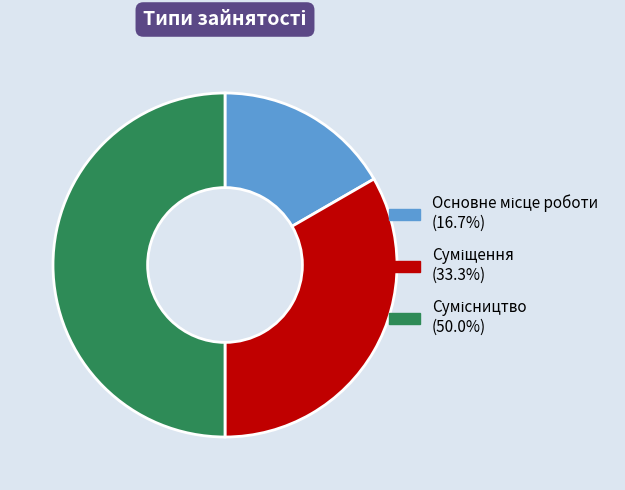

Count the number of slices in the pie.

3